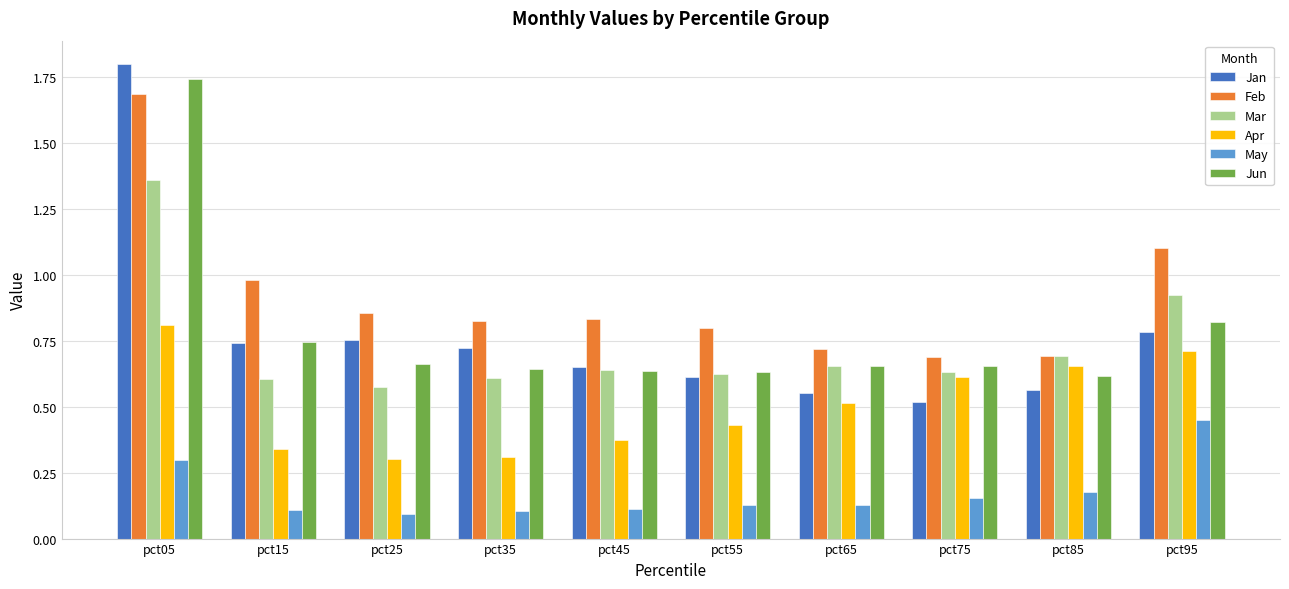

How many categories are shown in the chart?

10